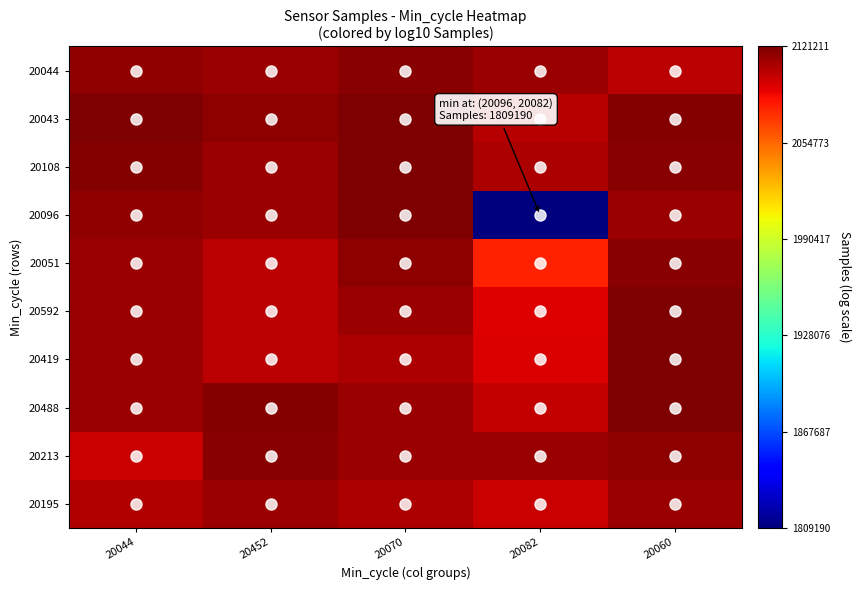

Rank the series at 20060 from highest to lowest value.

20419, 20488, 20592, 20043, 20108, 20051, 20213, 20195, 20096, 20044